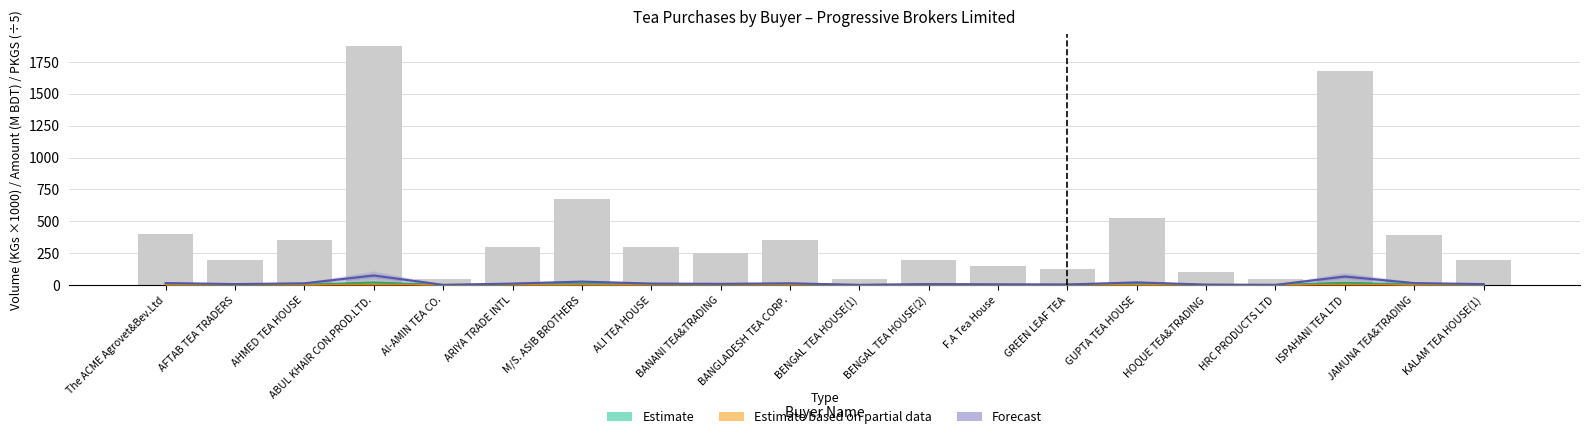

What position from the right is GUPTA TEA HOUSE?

6